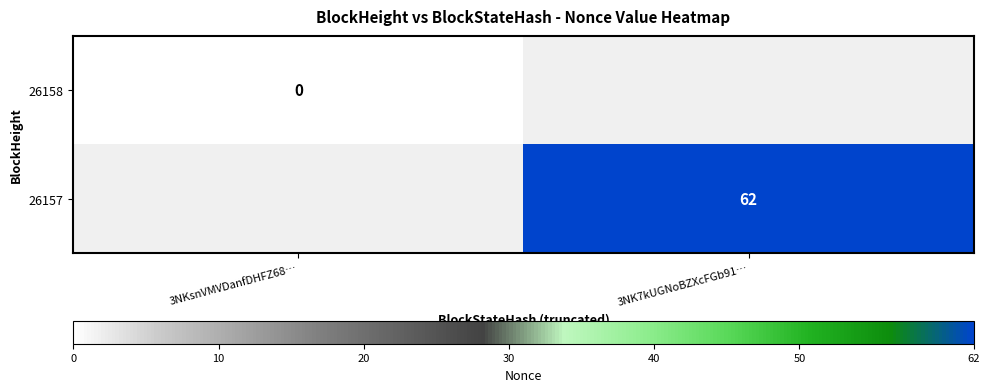

The 26157 series shows 93 at 3NK7kUGNoBZXcFGb91…. True or false?

False